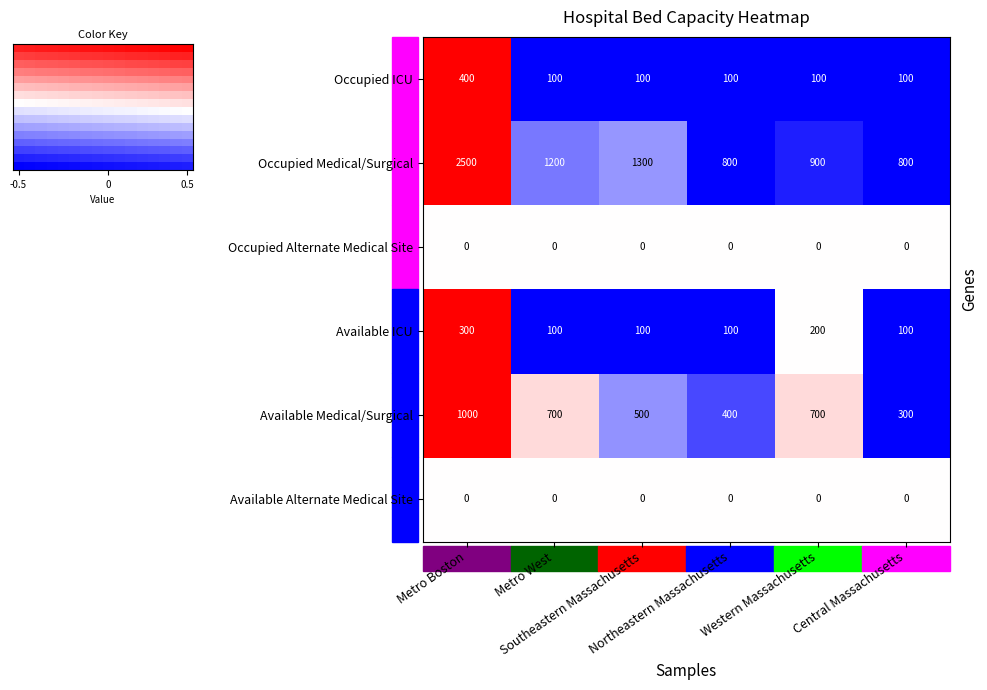

What is the sum of all Occupied ICU values?

900